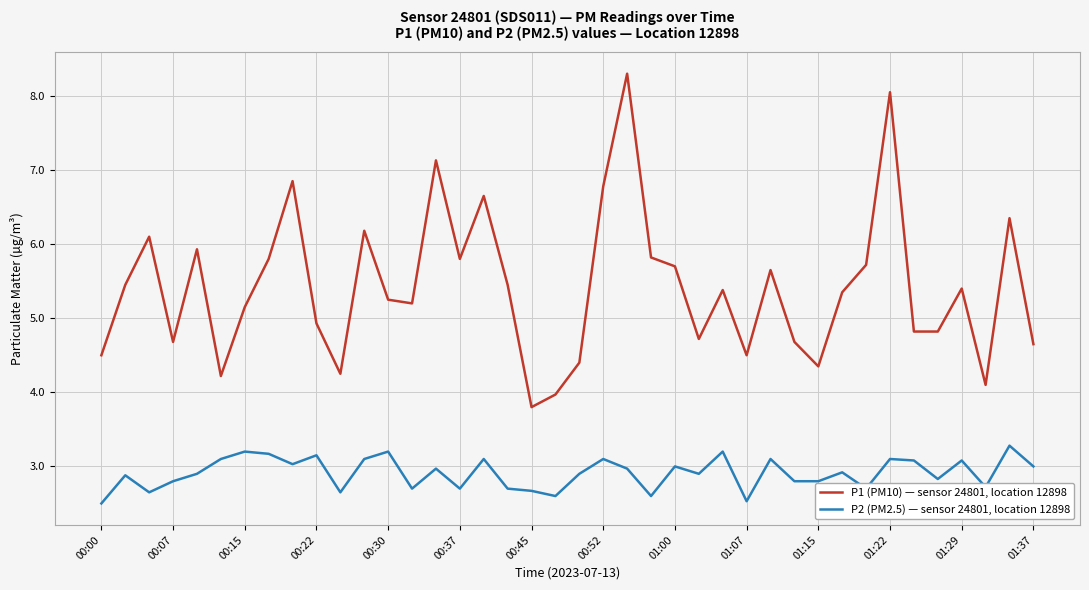

Rank the series by their maximum value, from highest to lowest.

P1 (PM10) — sensor 24801, location 12898, P2 (PM2.5) — sensor 24801, location 12898